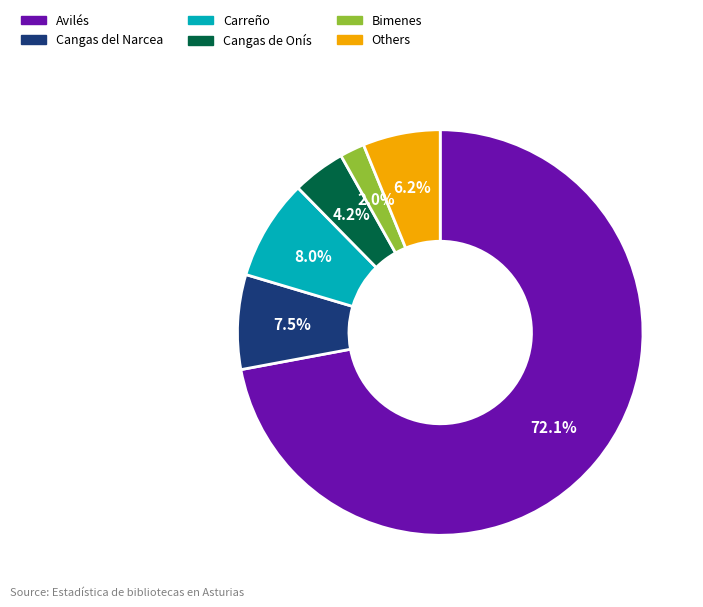

Is there a majority slice in this chart?

Yes